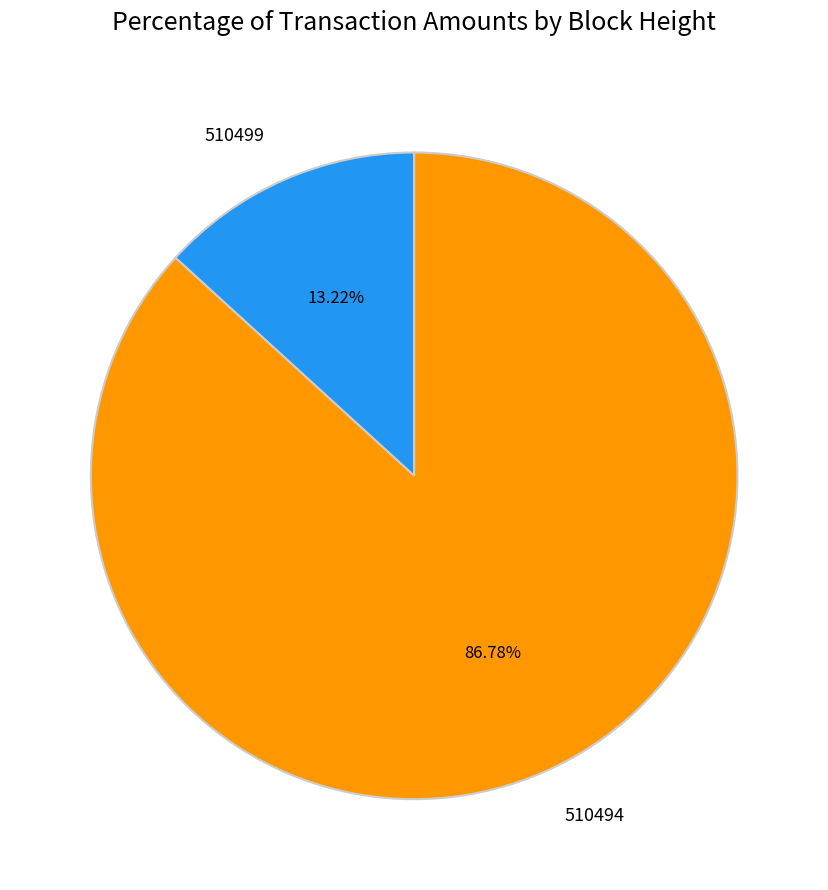

Is there a majority slice in this chart?

Yes